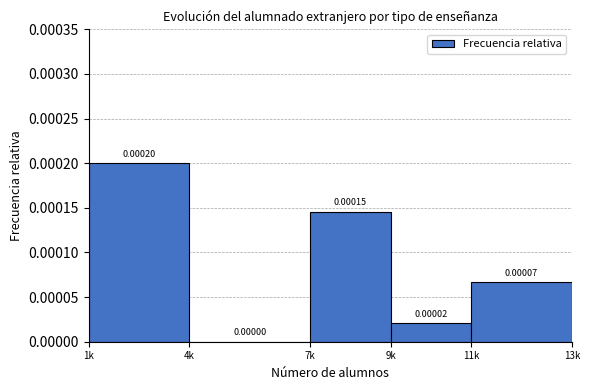

Which has a higher value, 7k or 1k?

1k